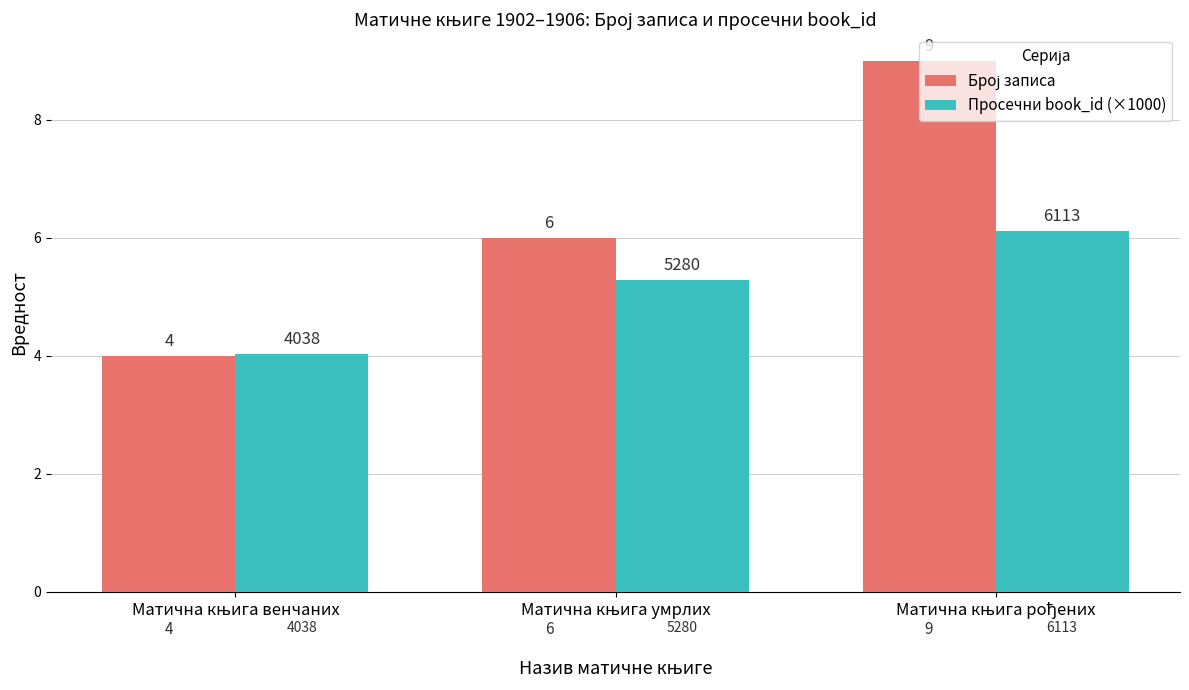

How many bars are there in each group?

2